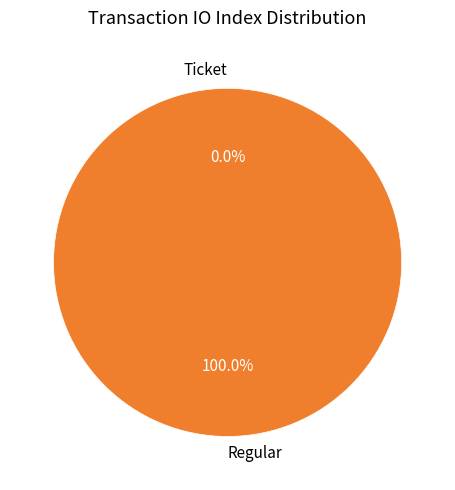

Does any single category account for the majority?

Yes